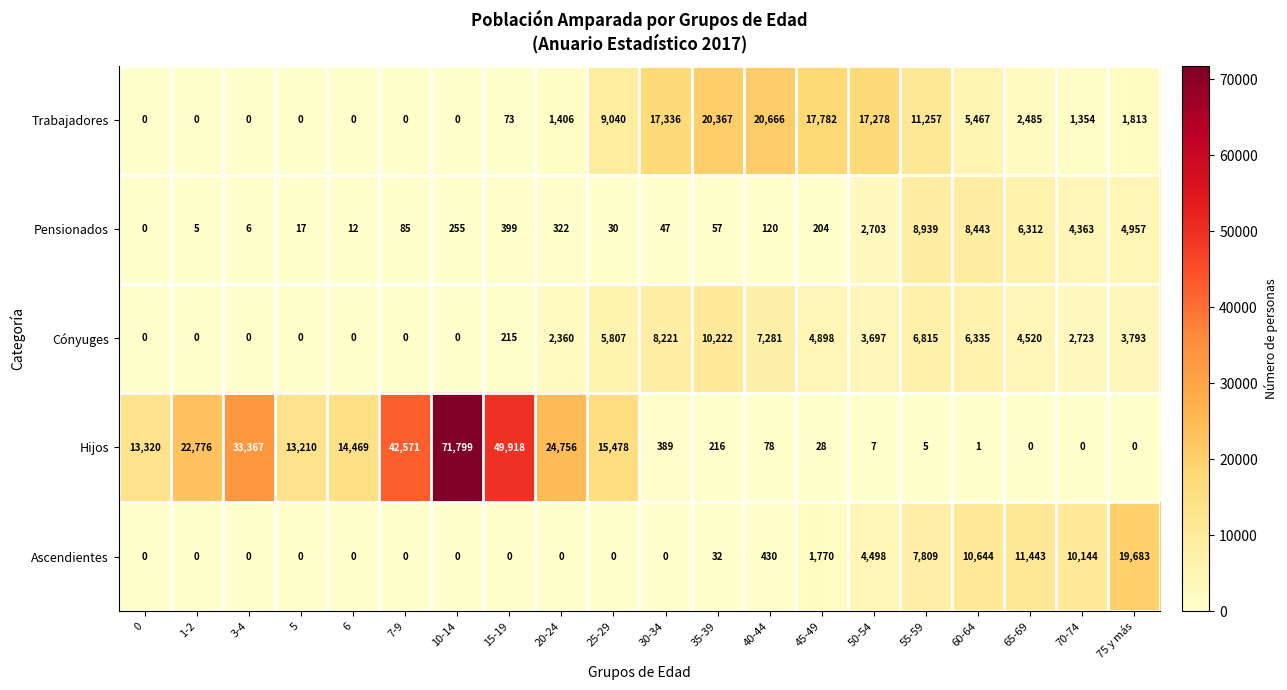

The Hijos series shows 139 at 35-39. True or false?

False